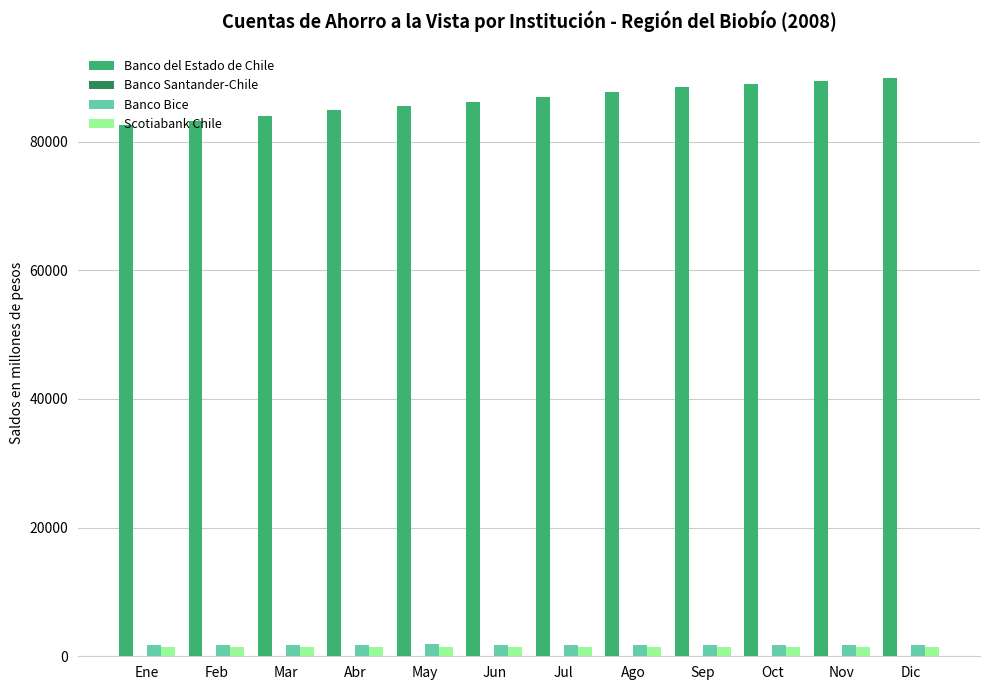

Is the value of Banco del Estado de Chile at May greater than the value of Banco Bice at Ago?

Yes